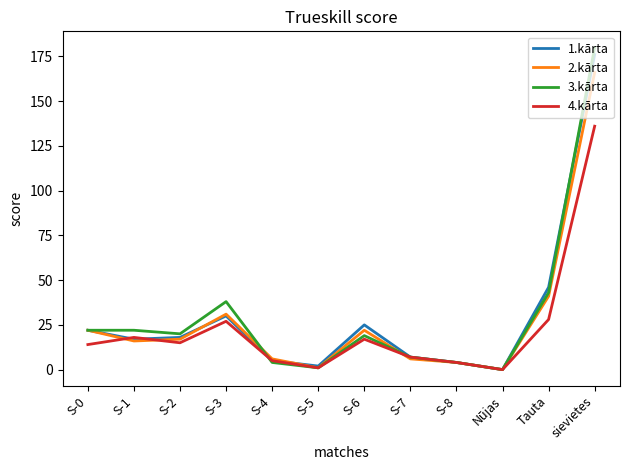

Reading left to right, transcribe all the data shown in this chart.

1.kārta: S-0=22	S-1=17	S-2=18	S-3=30	S-4=5	S-5=2	S-6=25	S-7=7	S-8=4	Nūjas=0	Tauta=46	sievietes=176
2.kārta: S-0=22	S-1=16	S-2=17	S-3=31	S-4=6	S-5=1	S-6=22	S-7=6	S-8=4	Nūjas=0	Tauta=41	sievietes=166
3.kārta: S-0=22	S-1=22	S-2=20	S-3=38	S-4=4	S-5=1	S-6=19	S-7=7	S-8=4	Nūjas=0	Tauta=43	sievietes=180
4.kārta: S-0=14	S-1=18	S-2=15	S-3=27	S-4=5	S-5=1	S-6=17	S-7=7	S-8=4	Nūjas=0	Tauta=28	sievietes=136